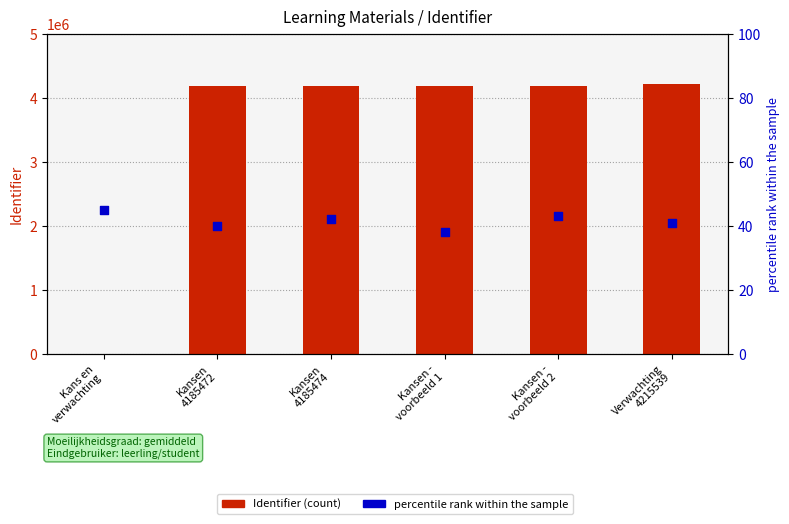

Is the value of percentile rank within the sample at Kansen
4185474 greater than the value of Identifier (count) at Verwachting
4215539?

No